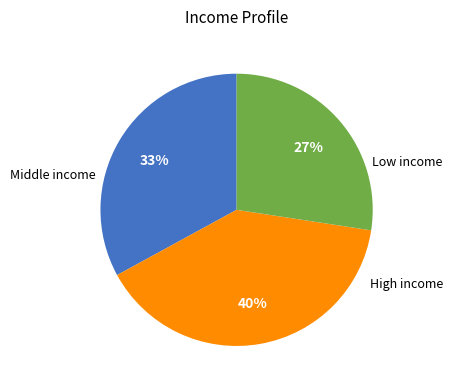

Is there a majority slice in this chart?

No